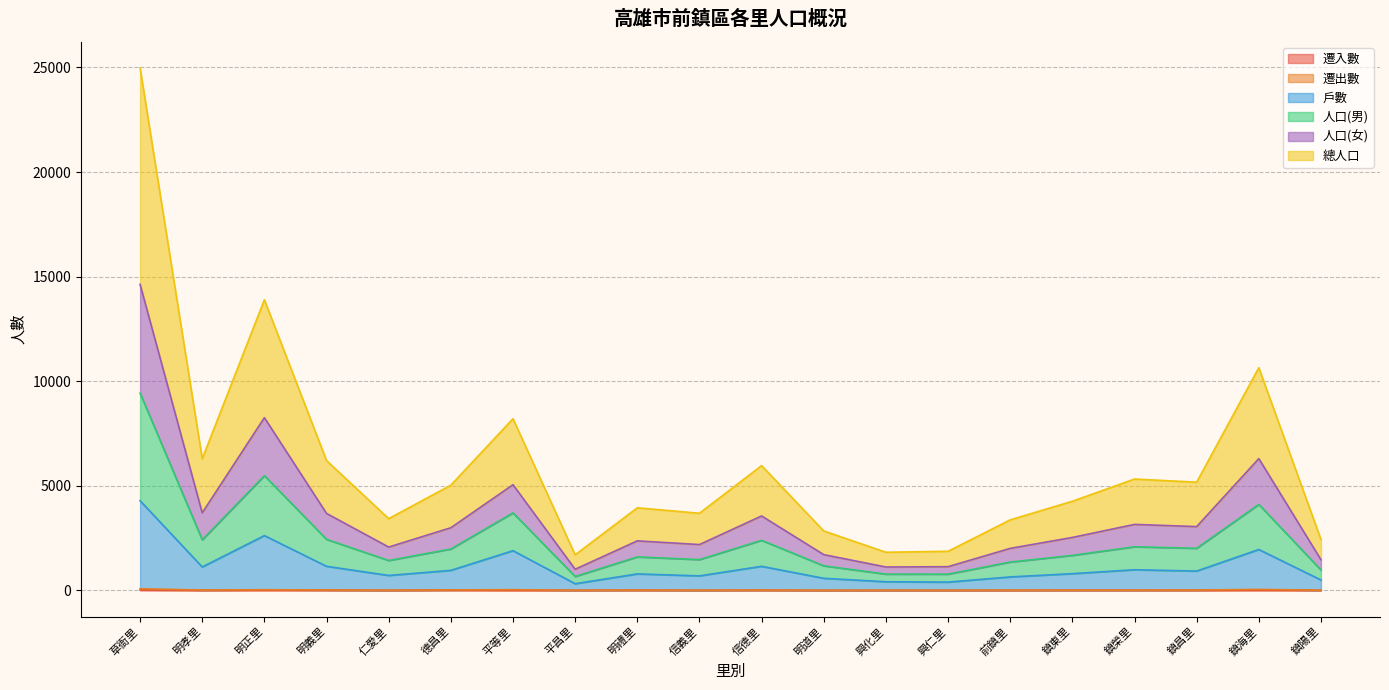

What is the value of the 遷出數 point at the 19th from the left?

48